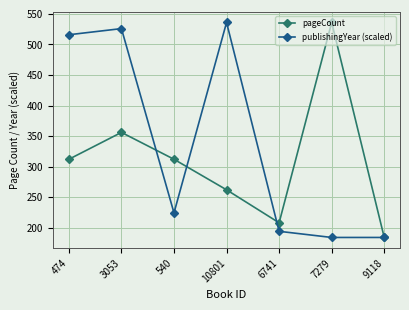

What is the value of the publishingYear (scaled) point at the 5th from the left?

194.1